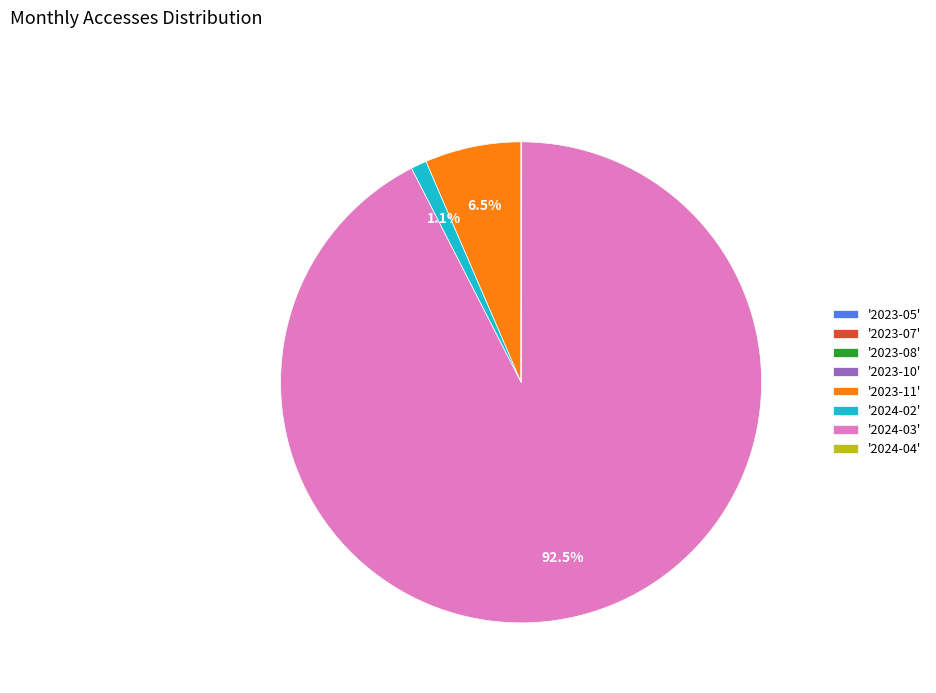

Which slice is the largest?

'2024-03'